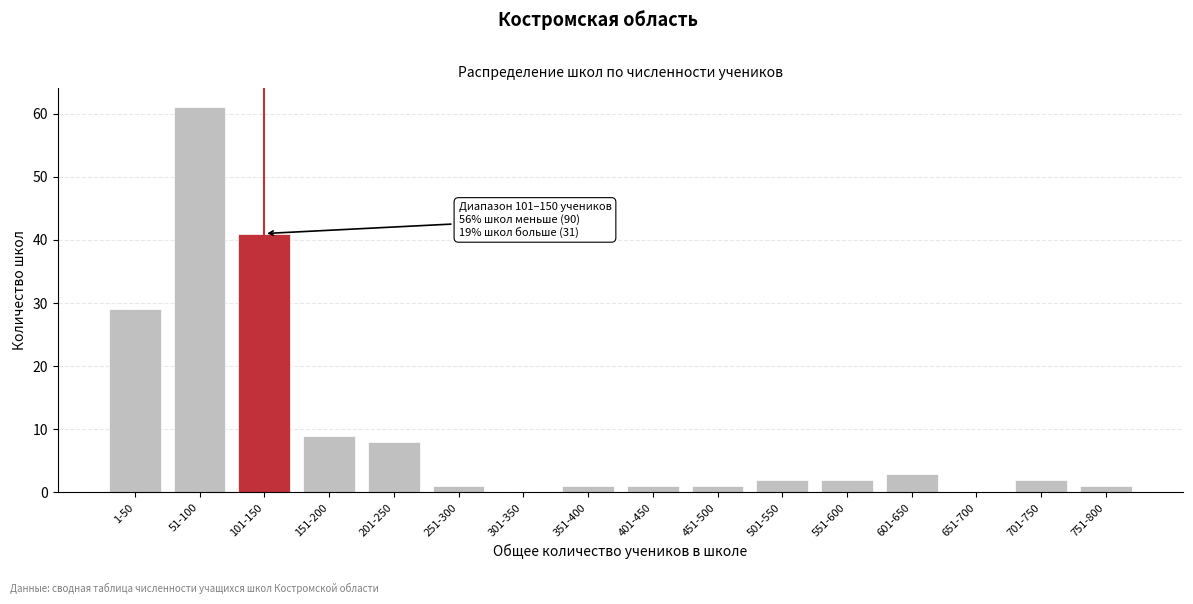

Reading left to right, transcribe all the data shown in this chart.

1-50=29	51-100=61	101-150=41	151-200=9	201-250=8	251-300=1	301-350=0	351-400=1	401-450=1	451-500=1	501-550=2	551-600=2	601-650=3	651-700=0	701-750=2	751-800=1